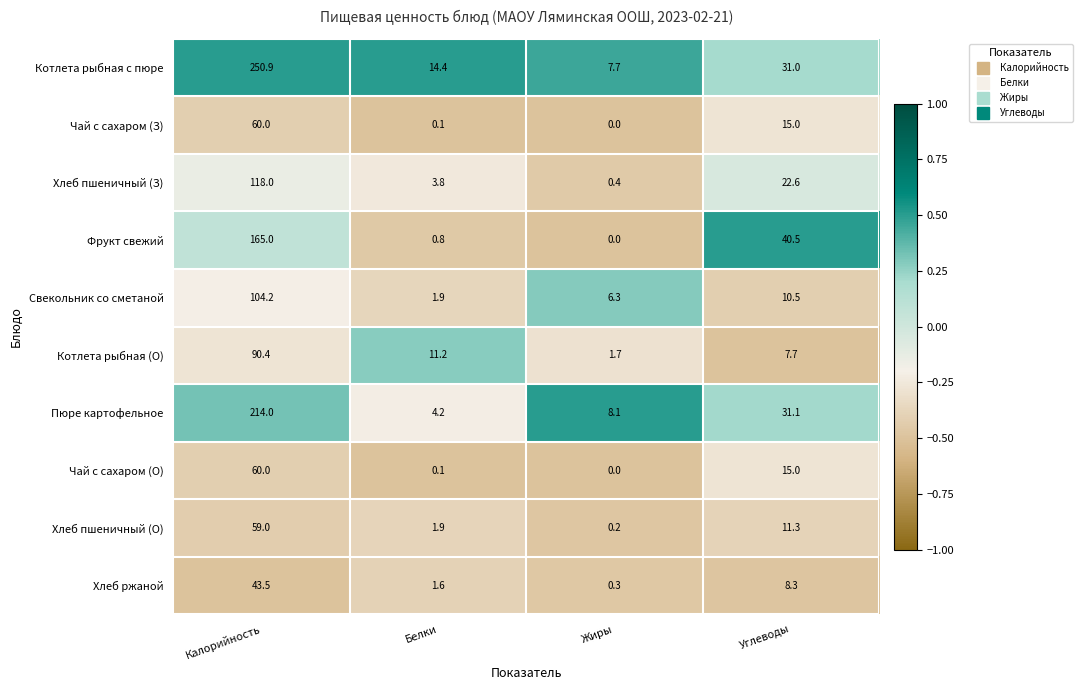

Read the Чай с сахаром (О) value at Углеводы.

15.0